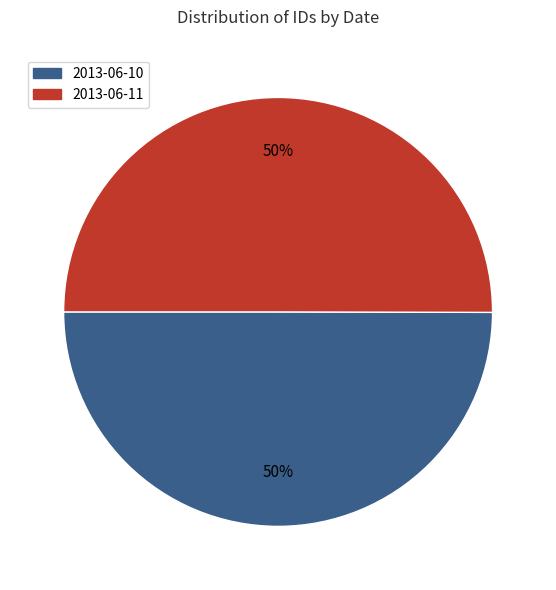

Count the number of slices in the pie.

2